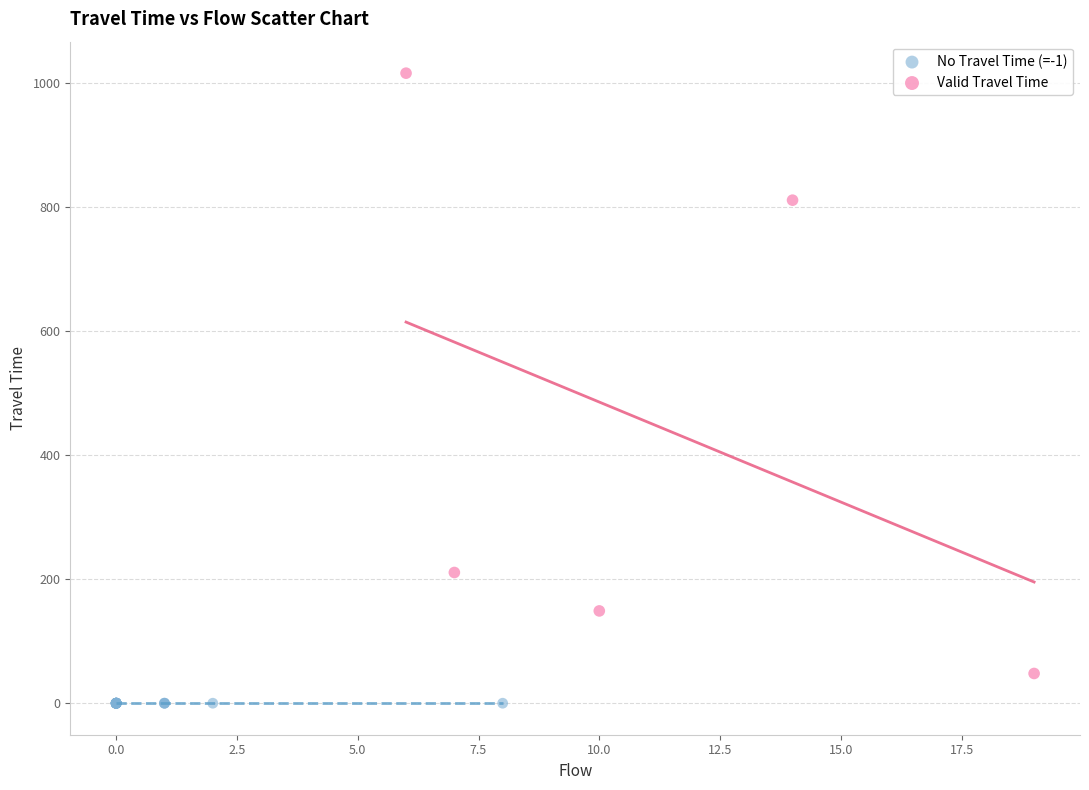

Which series reaches the minimum Y coordinate?

No Travel Time (=-1)